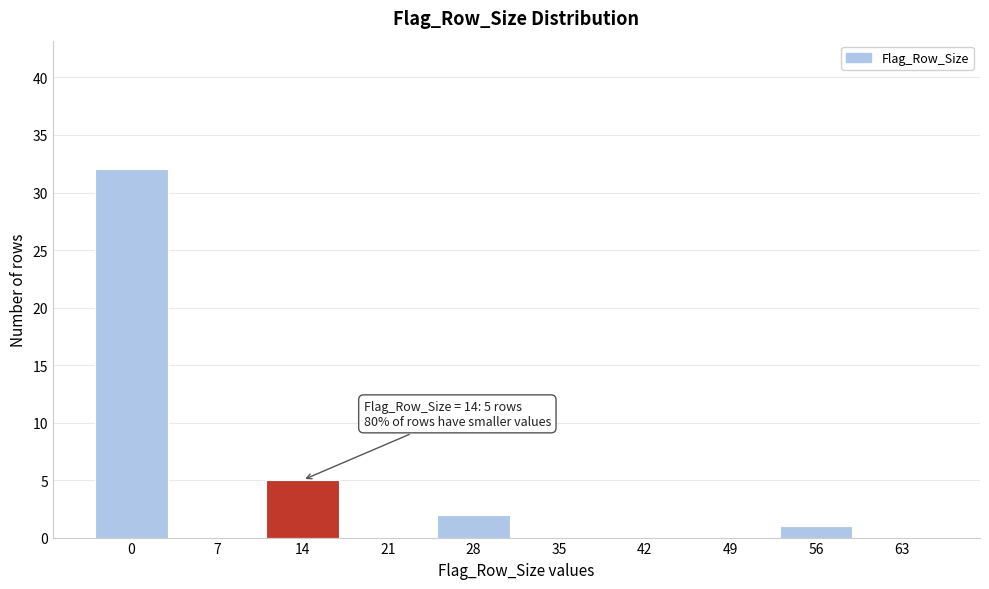

Reading left to right, extract all data points from this chart.

0=32	7=0	14=5	21=0	28=2	35=0	42=0	49=0	56=1	63=0